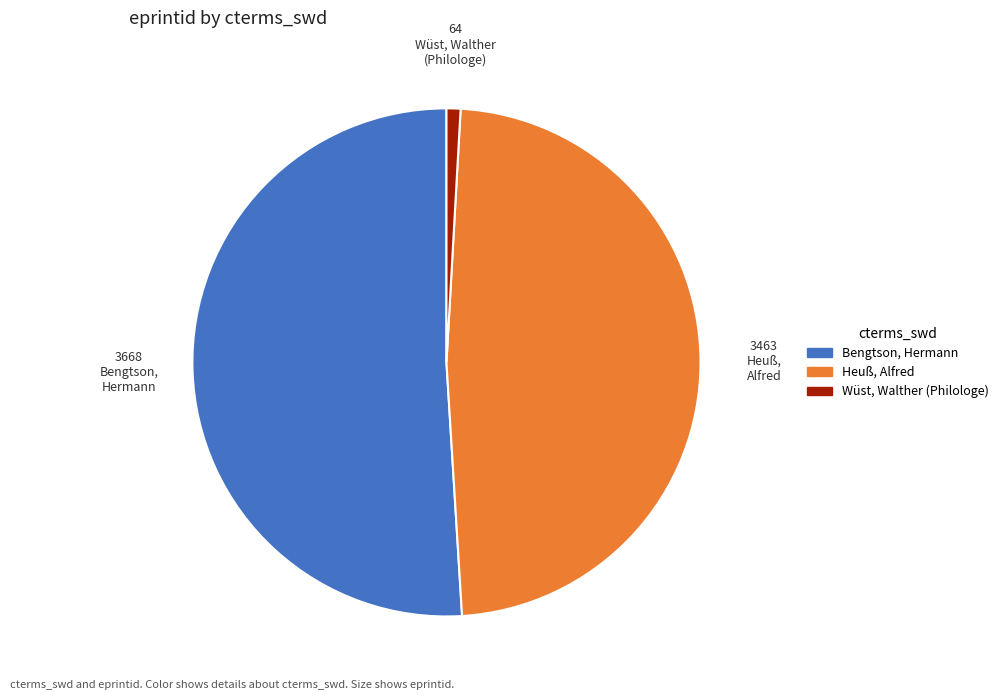

How many segments does this pie chart have?

3